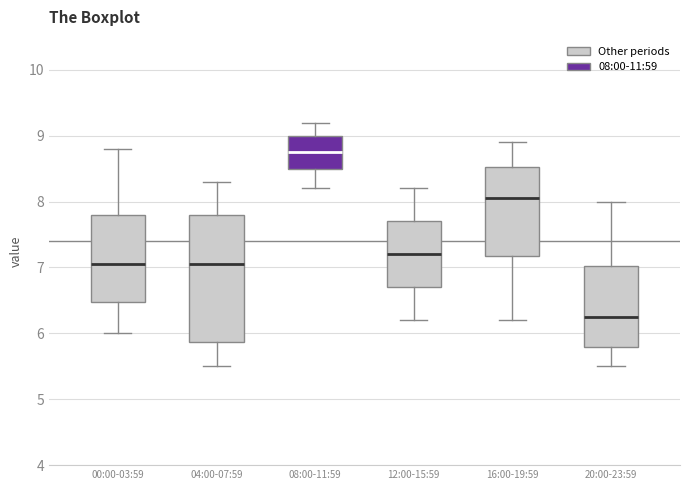

Which box is the tallest, from its lower edge to its upper edge?

04:00-07:59